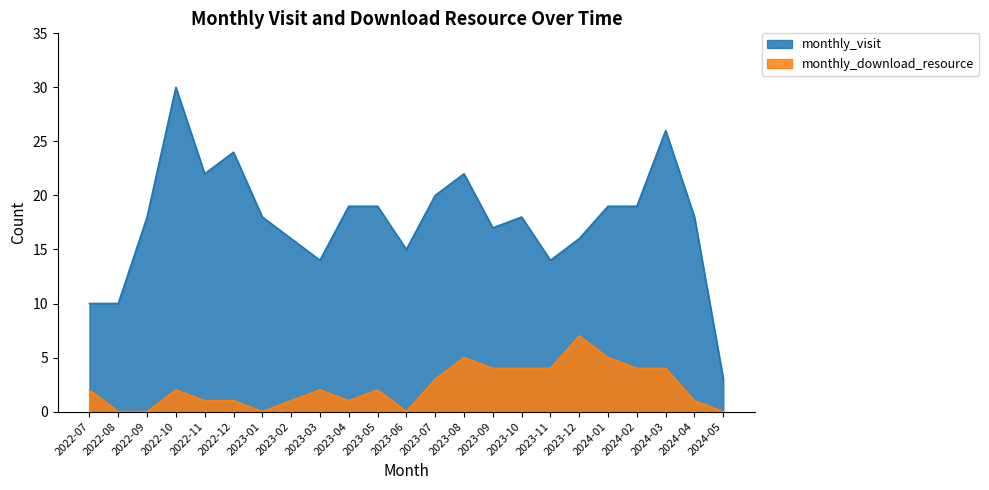

True or false: monthly_download_resource has more than 2 points higher than both neighbors.

True